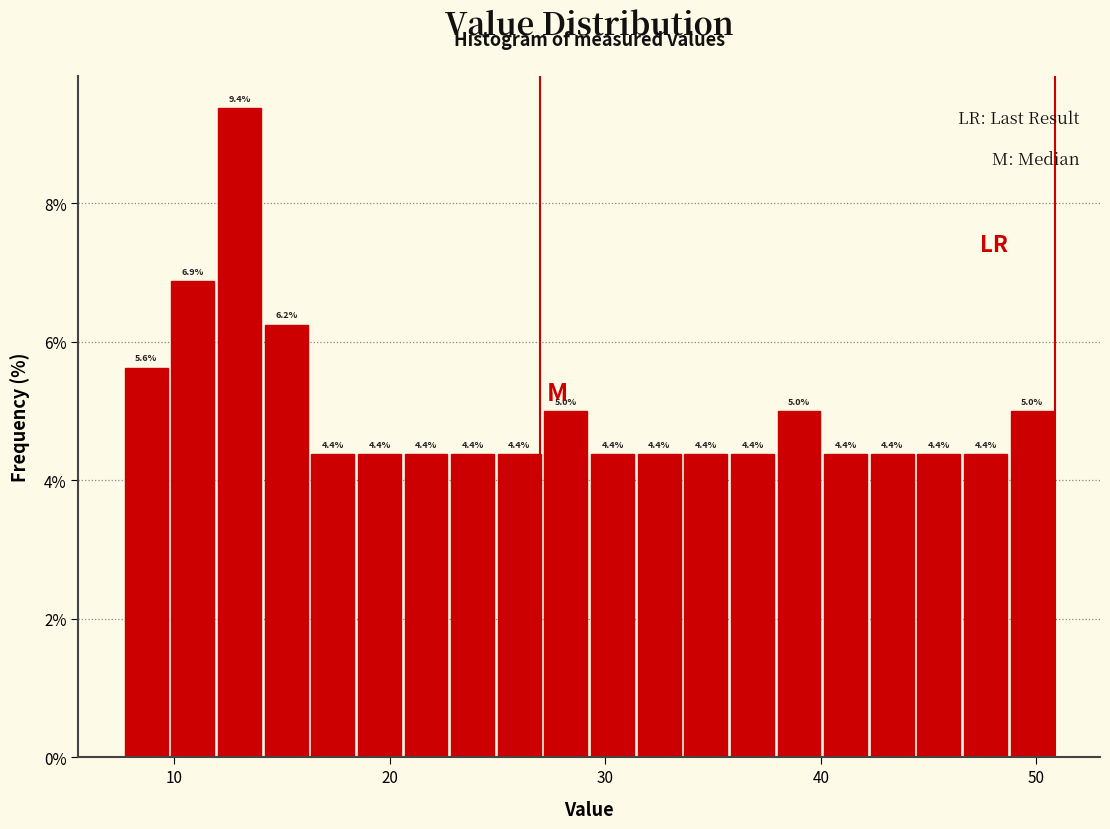

Read against the x-axis, roughly where is the centre of the tallest bar?

13